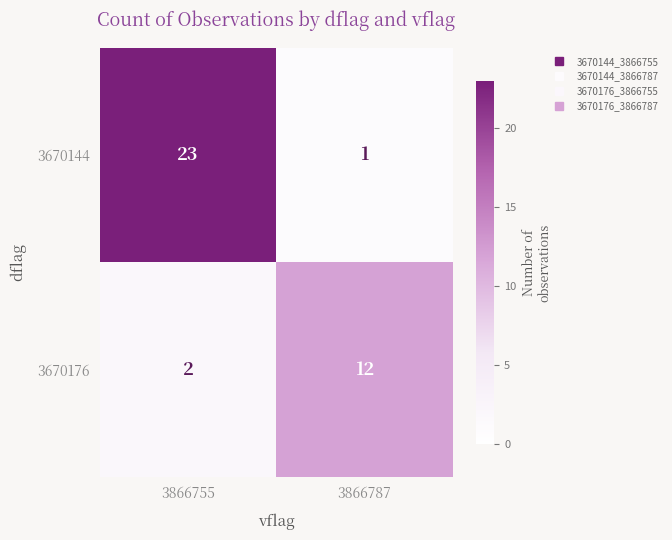

The 3670176 series shows 12 at 3866787. True or false?

True